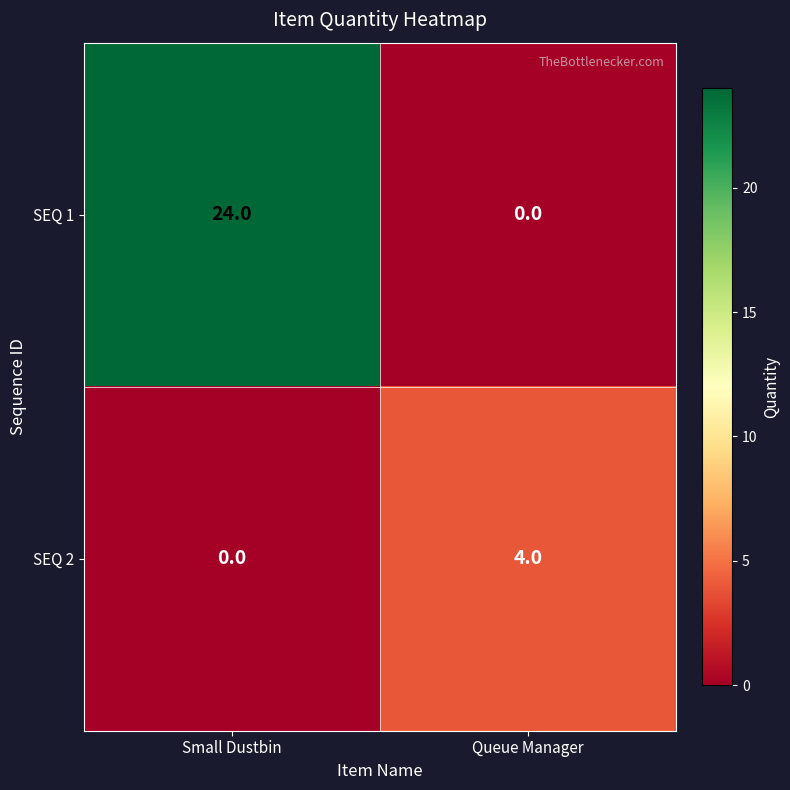

Reading left to right, transcribe all the data shown in this chart.

SEQ 1: 24	0
SEQ 2: 0	4